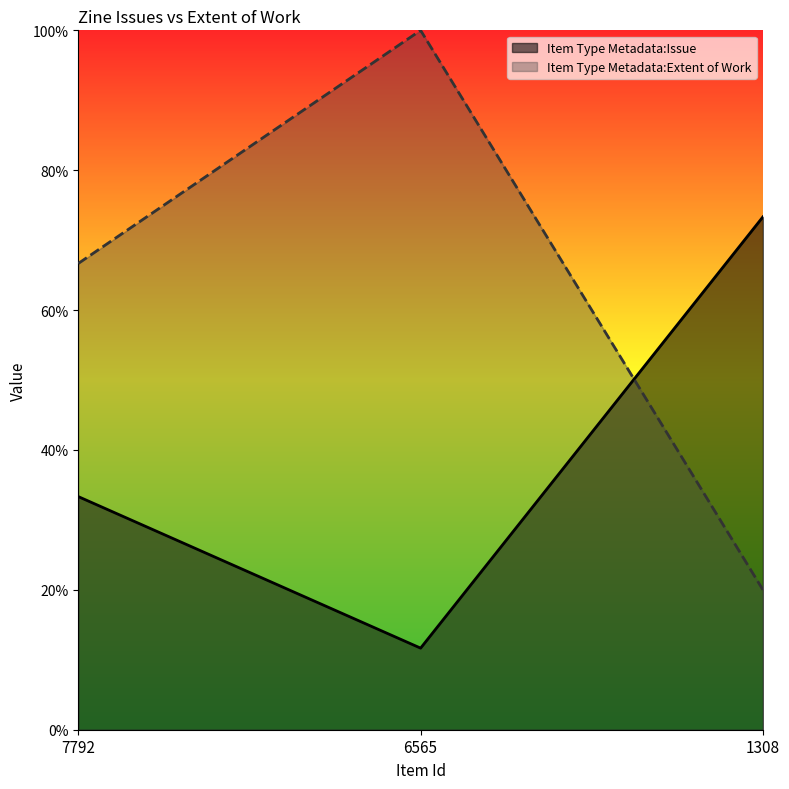

At which label is Item Type Metadata:Extent of Work closest to 60?

7792